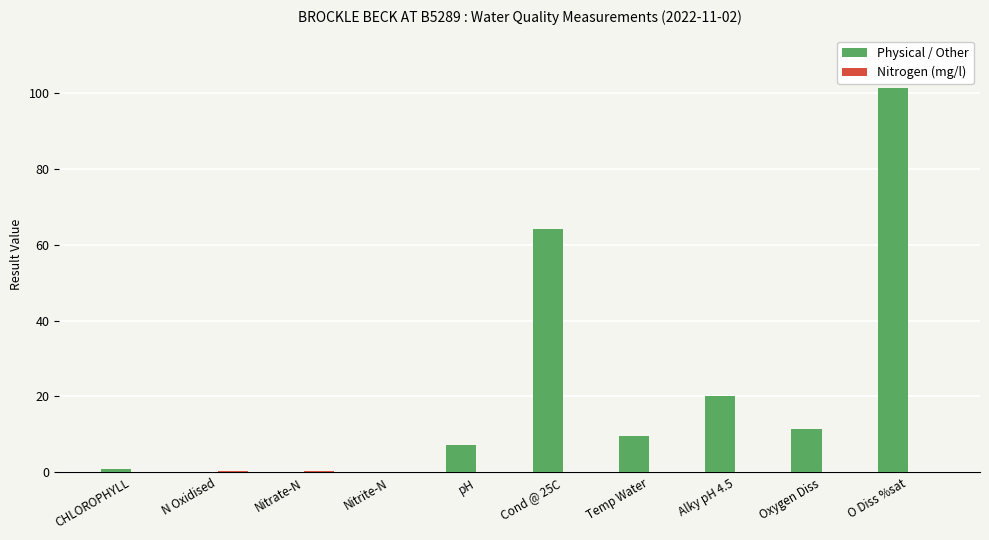

What is the total value across all series at Oxygen Diss?

11.5